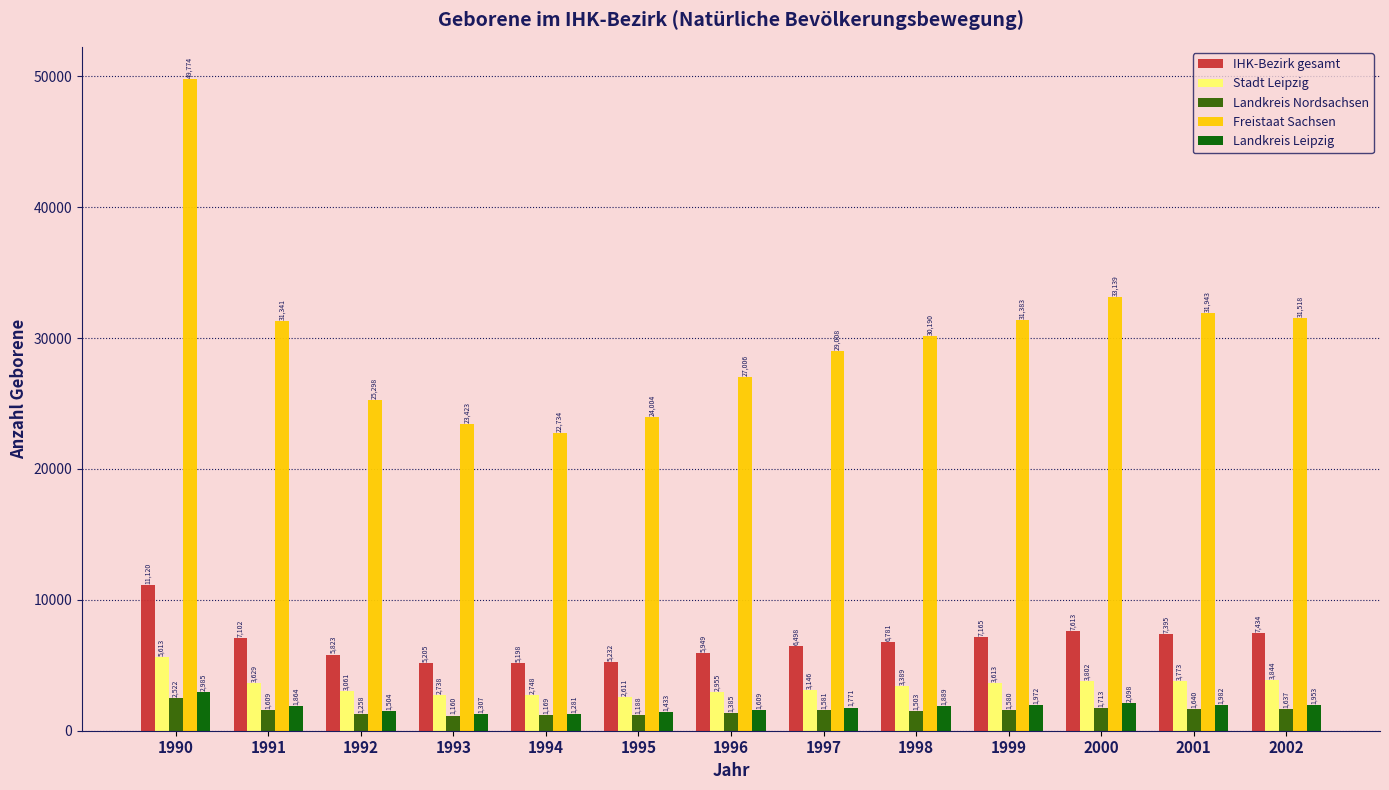

Count the number of categories in the chart.

13